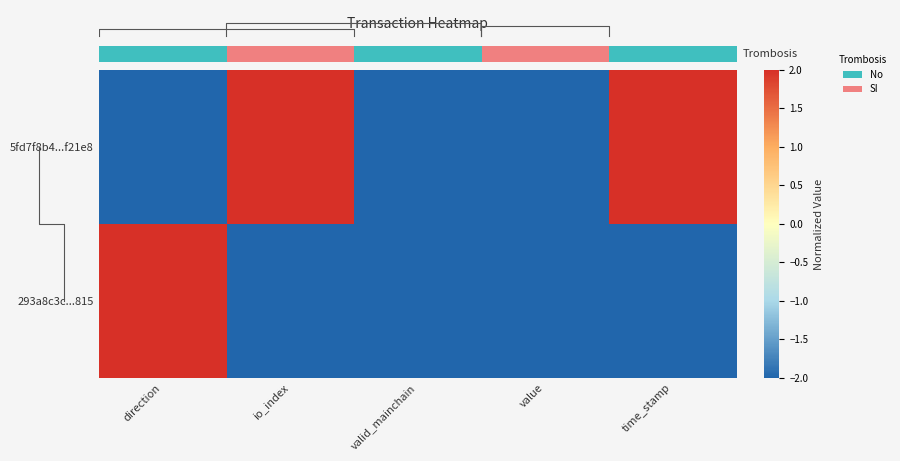

What is the total value across all series at direction?

2